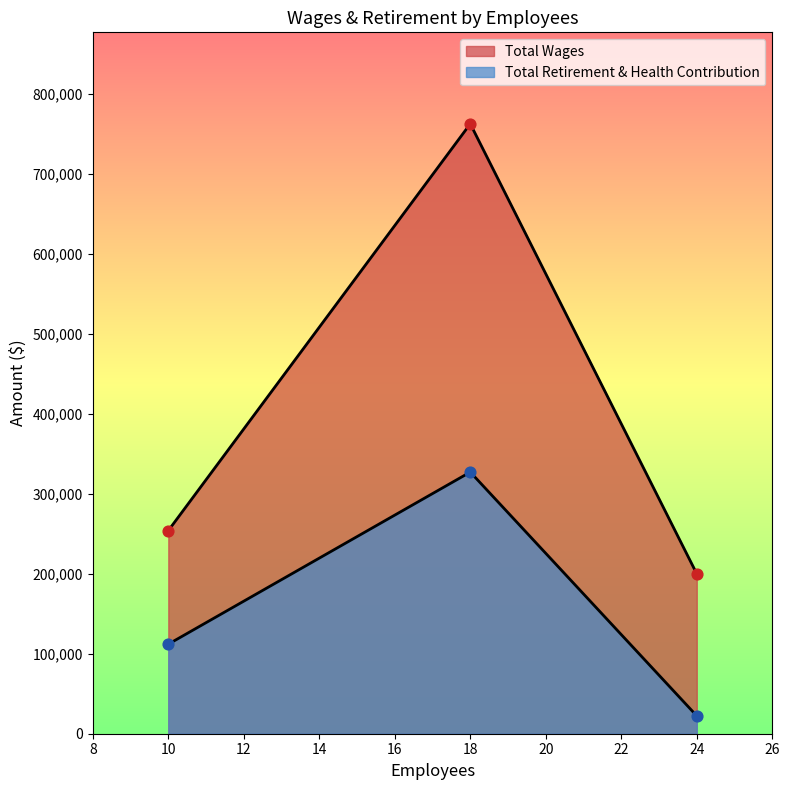

Is the value of Total Retirement & Health Contribution at 24 greater than the value of Total Wages at 10?

No